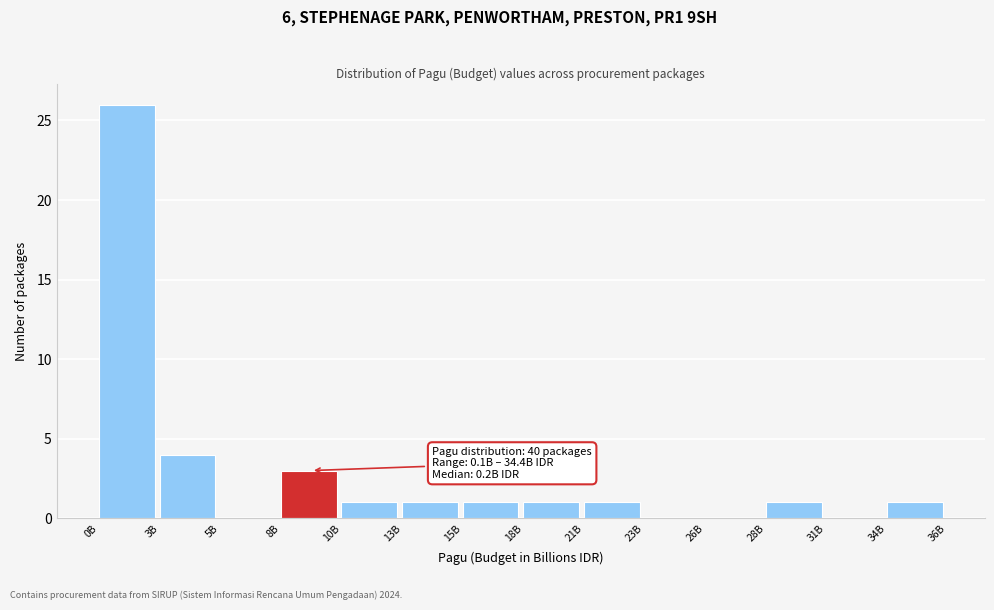

Reading left to right, transcribe all the data shown in this chart.

0B=26	3B=4	5B=0	8B=3	10B=1	13B=1	15B=1	18B=1	21B=1	23B=0	26B=0	28B=1	31B=0	34B=1